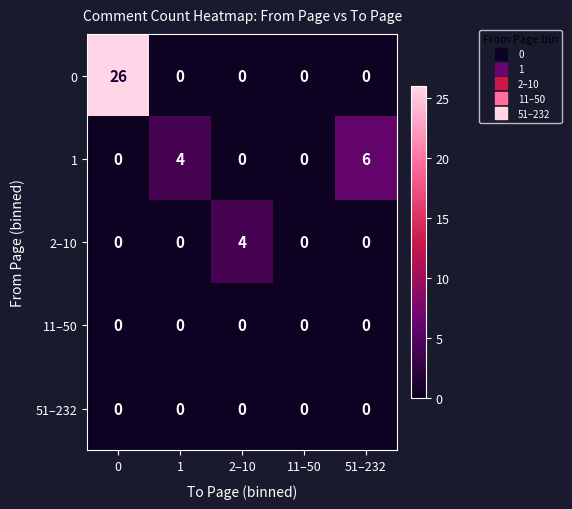

True or false: 0 has a value of 0 at 1.

True